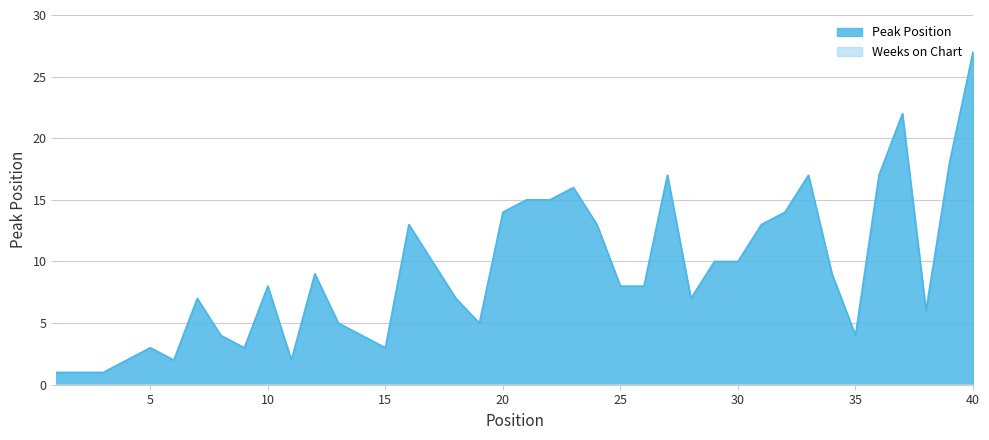

How many values exceed 8?

19